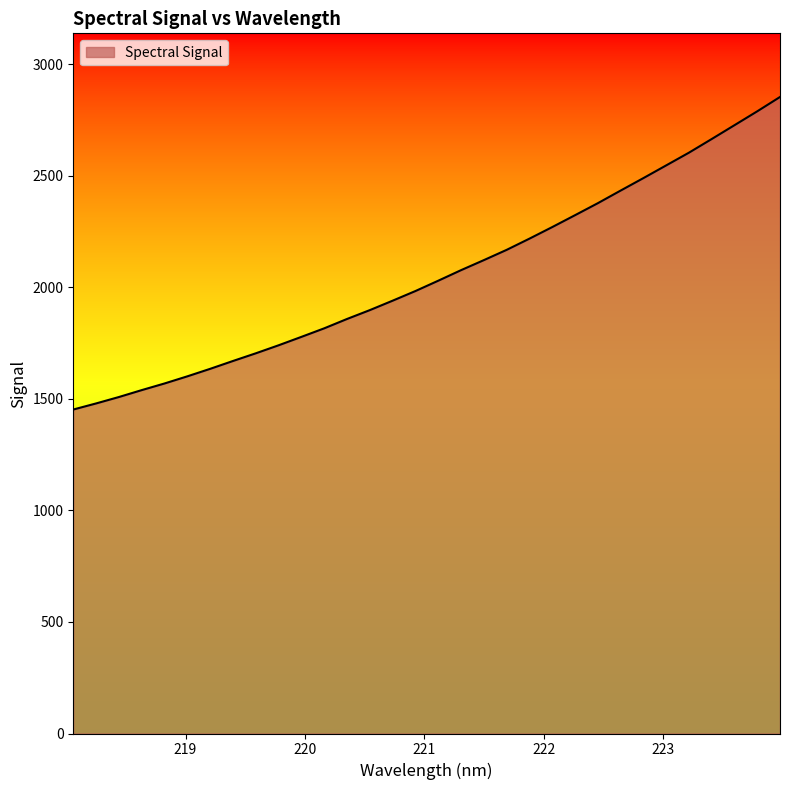

Reading left to right, what are all the values shown in this chart?

1452.6	1479.9	1508.7	1539.7	1569.5	1601.5	1635.2	1670.4	1704.8	1740.7	1778.5	1816.8	1858.7	1898.5	1940.7	1984.0	2030.3	2077.5	2122.5	2168.5	2218.8	2270.7	2324.0	2377.7	2434.3	2490.2	2547.2	2604.2	2665.5	2727.5	2789.7	2854.0